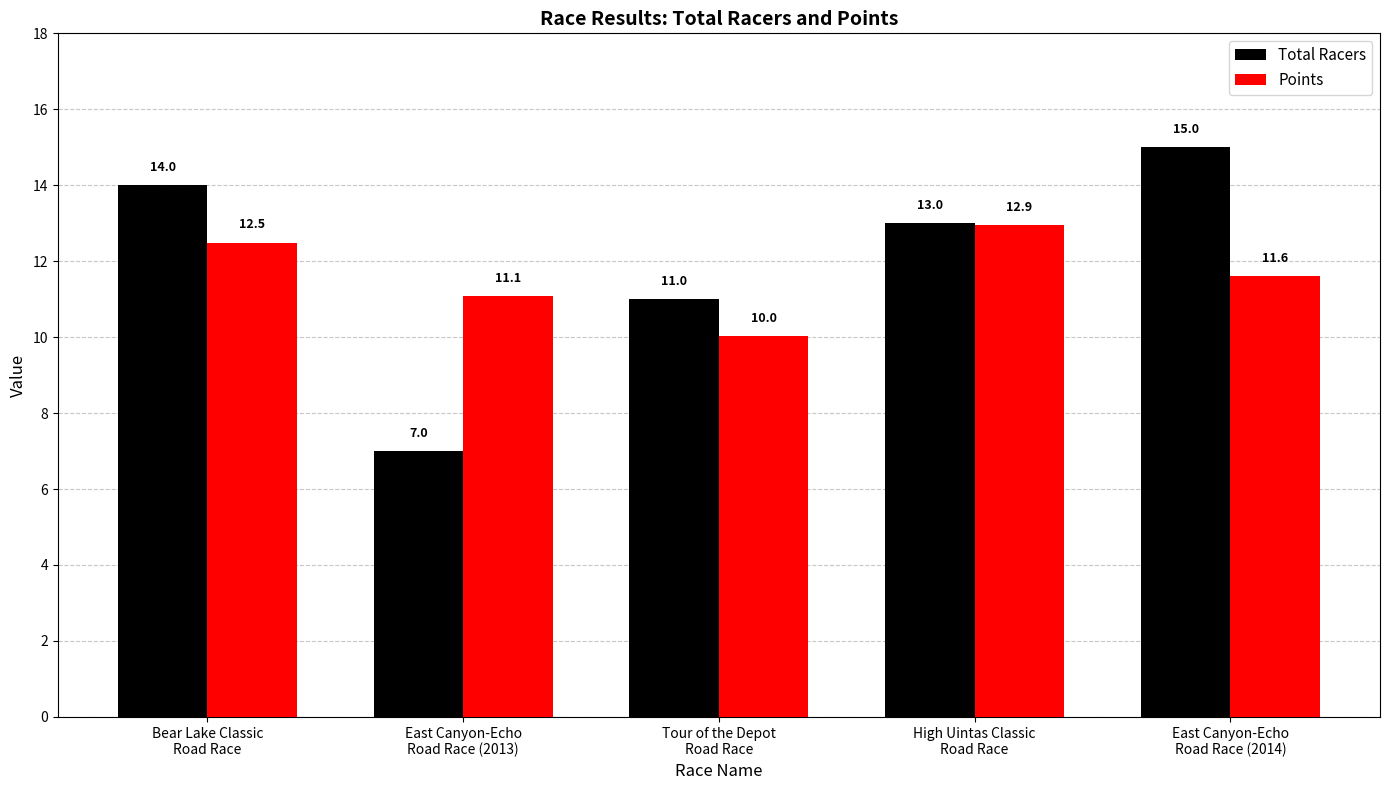

True or false: Points has a value of 11.1 at East Canyon-Echo
Road Race (2013).

True